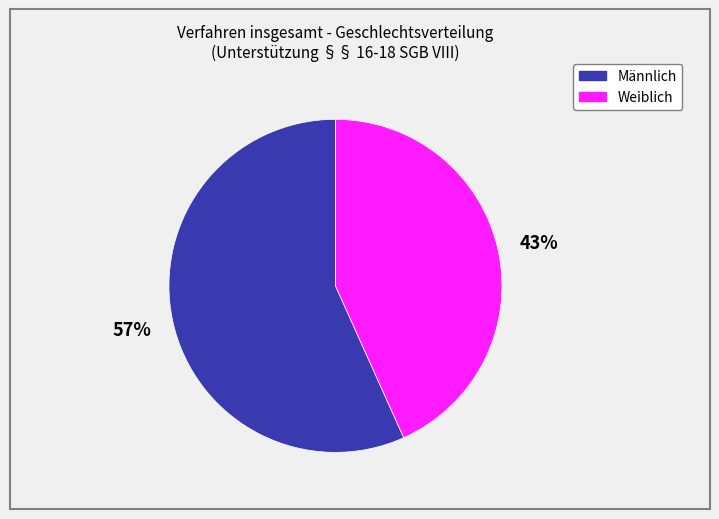

Which category accounts for the majority?

Männlich